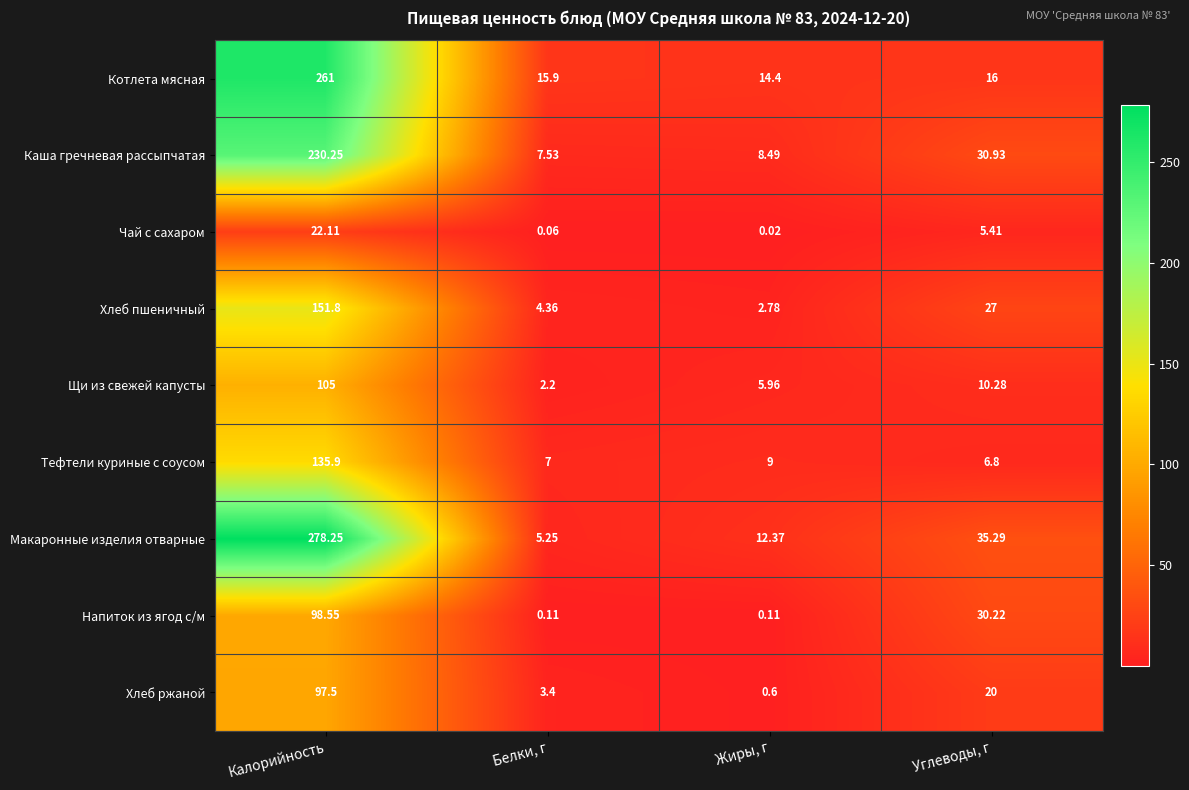

At which label does Щи из свежей капусты reach its minimum?

Белки, г